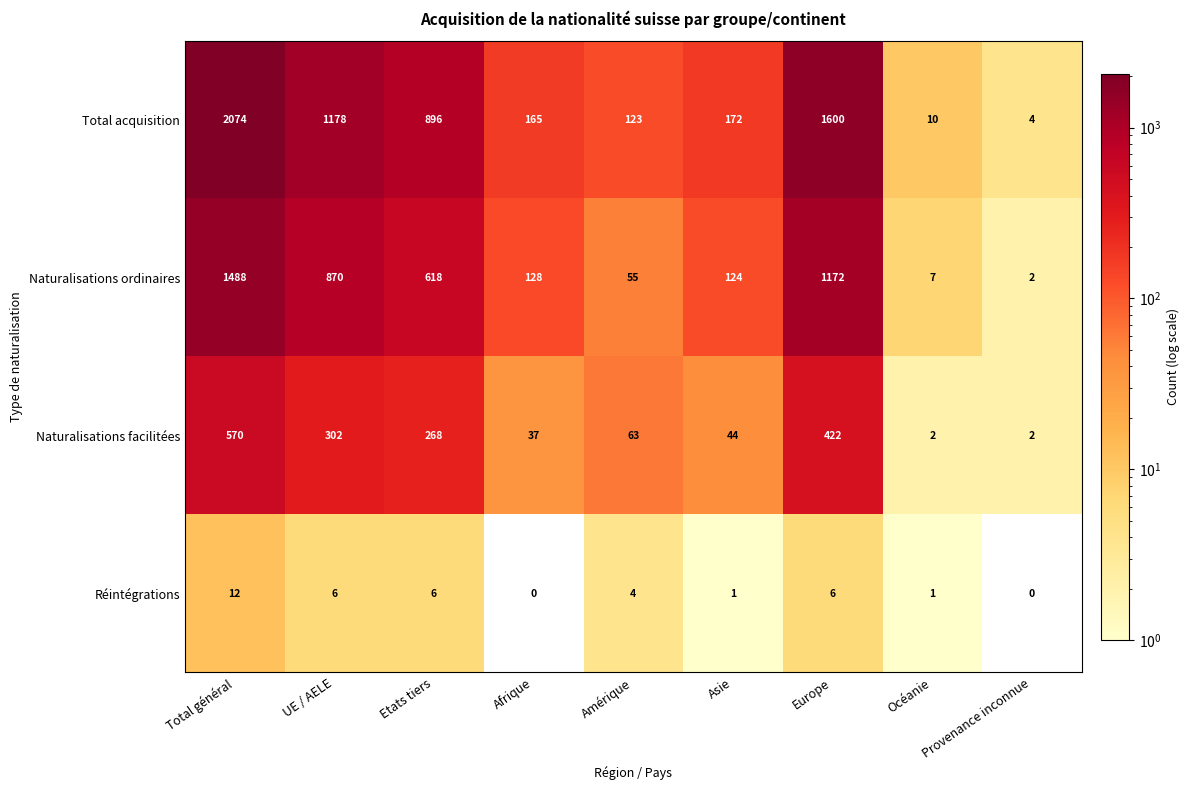

Which category has the lowest value in the Total acquisition series?

Provenance inconnue